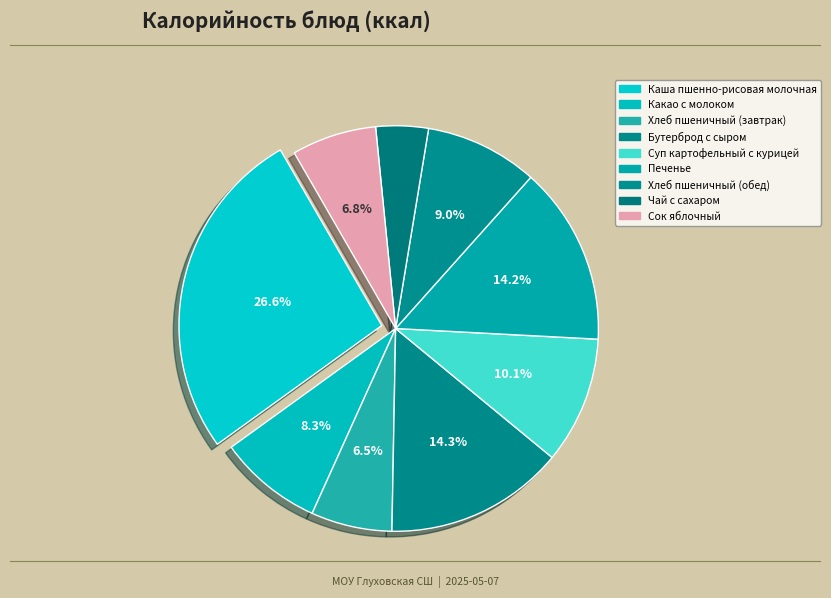

How many segments does this pie chart have?

9